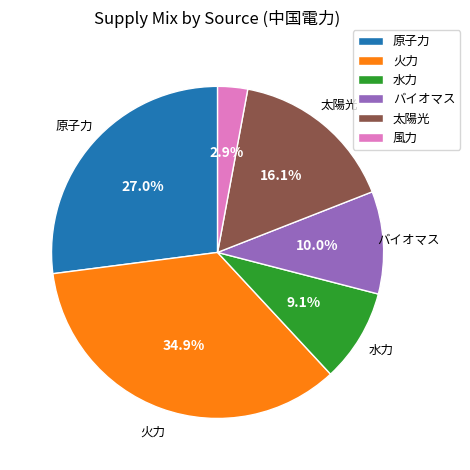

Which slice is the largest?

火力